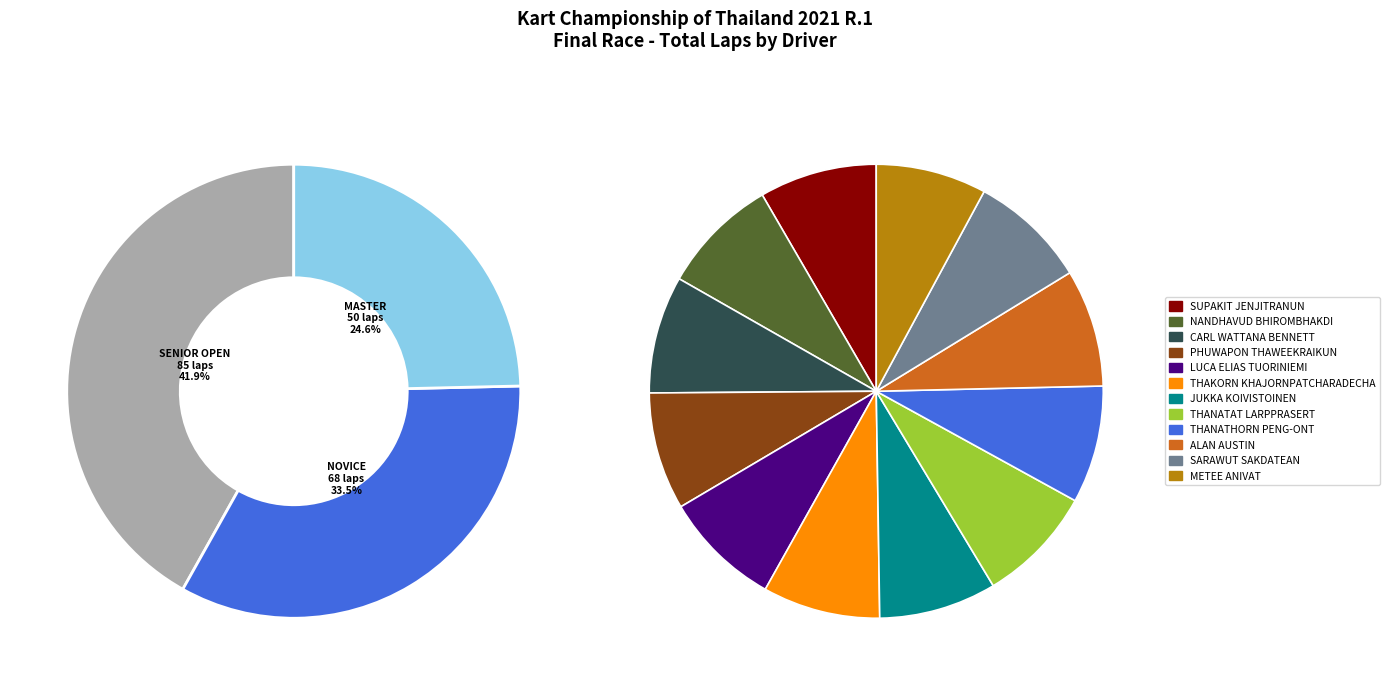

To the nearest percent, what percentage of the pie is NANDHAVUD BHIROMBHAKDI?

8%